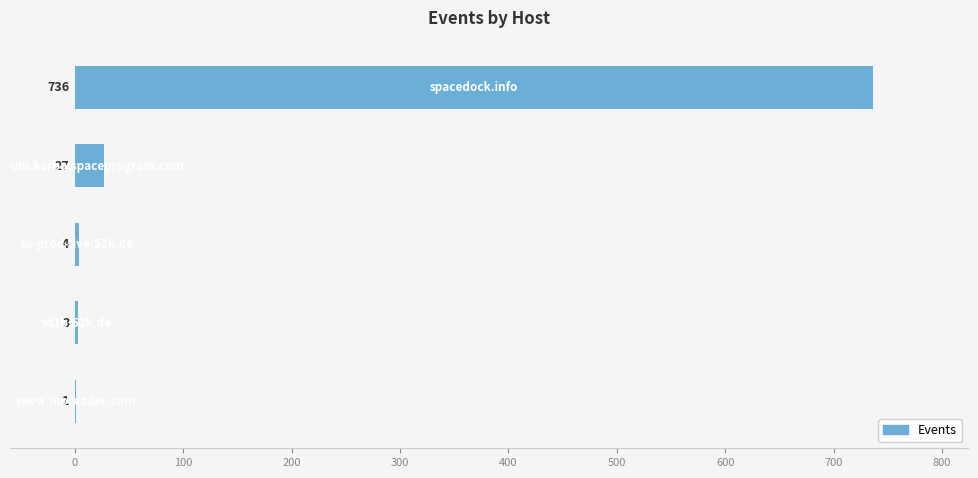

What is the maximum value shown in the chart?

736